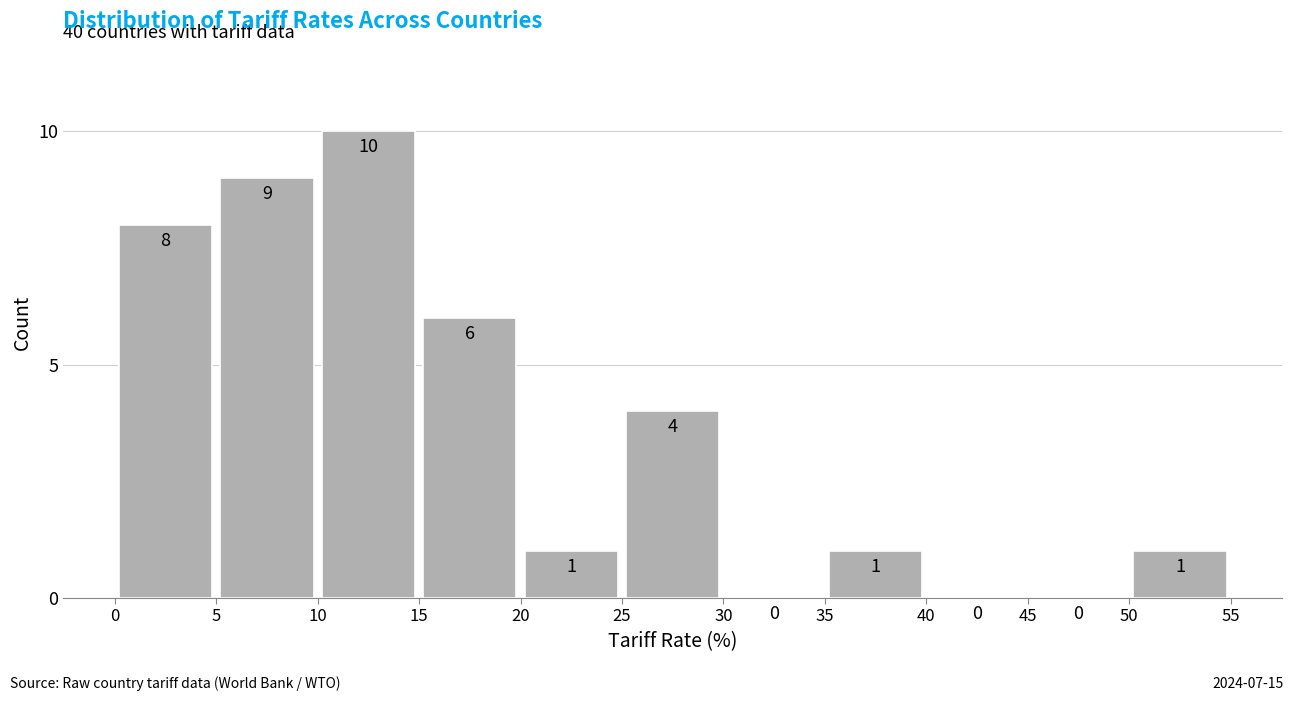

Reading left to right, transcribe this chart: for each bar, give the range it covers on the x-axis and its height.

0 to 5: 8
5 to 10: 9
10 to 15: 10
15 to 20: 6
20 to 25: 1
25 to 30: 4
30 to 35: 0
35 to 40: 1
40 to 45: 0
45 to 50: 0
50 to 55: 1